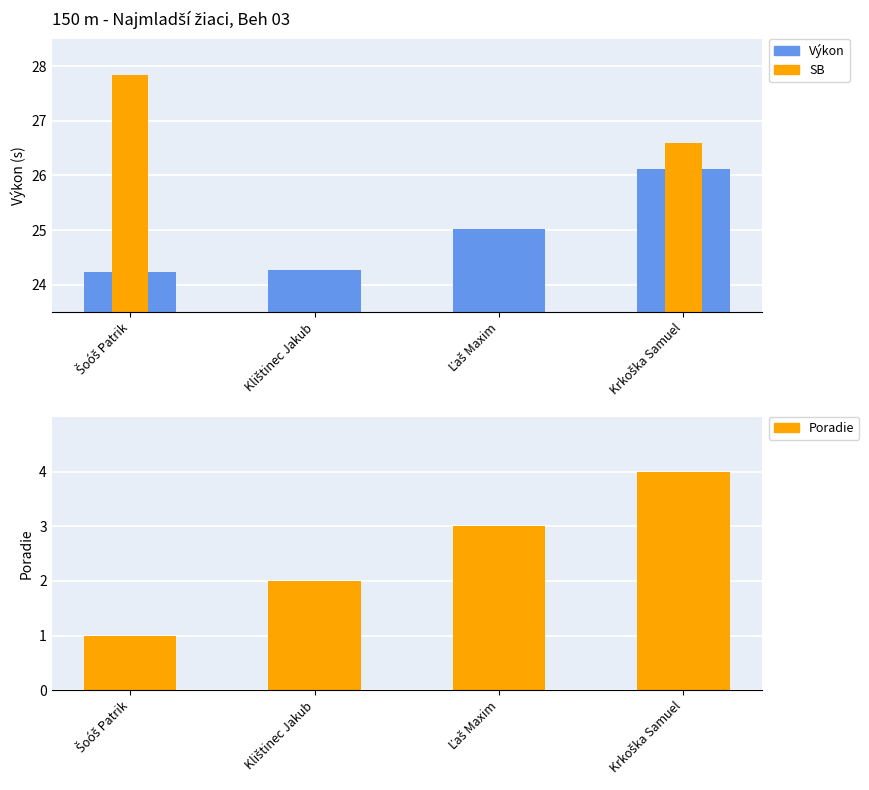

What is the total value across all series at Ľaš Maxim?

28.0